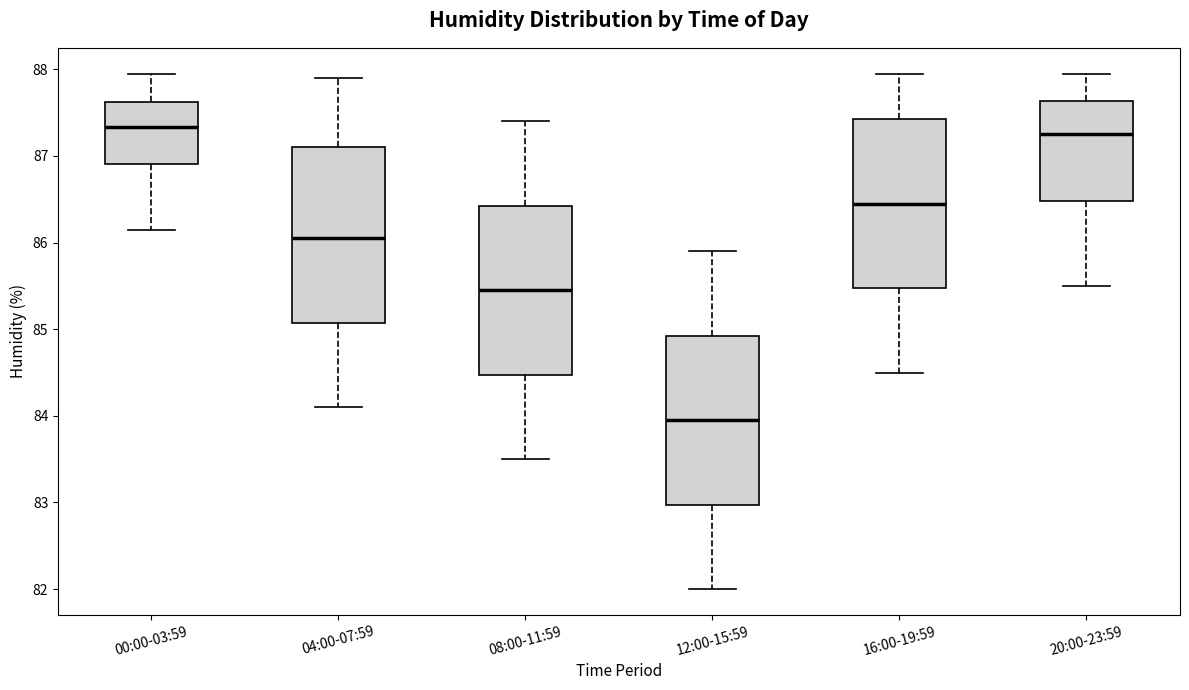

Reading left to right, transcribe this box plot: for each box, give where its median line is, the range the box spans, and where its two whiskers end, as read against the y-axis. The values are not printed on the chart, so give them approximately, as read against the axis.

00:00-03:59: median 87.3, box 86.9 to 87.6, whiskers 86.2 to 88.0
04:00-07:59: median 86.1, box 85.1 to 87.1, whiskers 84.1 to 87.9
08:00-11:59: median 85.5, box 84.5 to 86.4, whiskers 83.5 to 87.4
12:00-15:59: median 84.0, box 83.0 to 84.9, whiskers 82.0 to 85.9
16:00-19:59: median 86.5, box 85.5 to 87.4, whiskers 84.5 to 88.0
20:00-23:59: median 87.3, box 86.5 to 87.6, whiskers 85.5 to 88.0